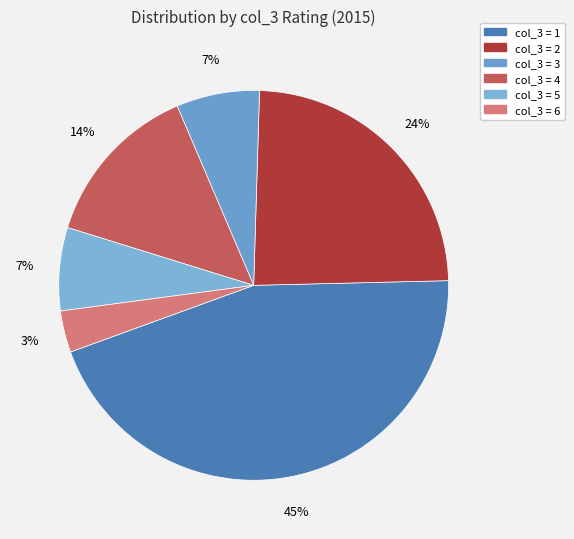

How many segments does this pie chart have?

6